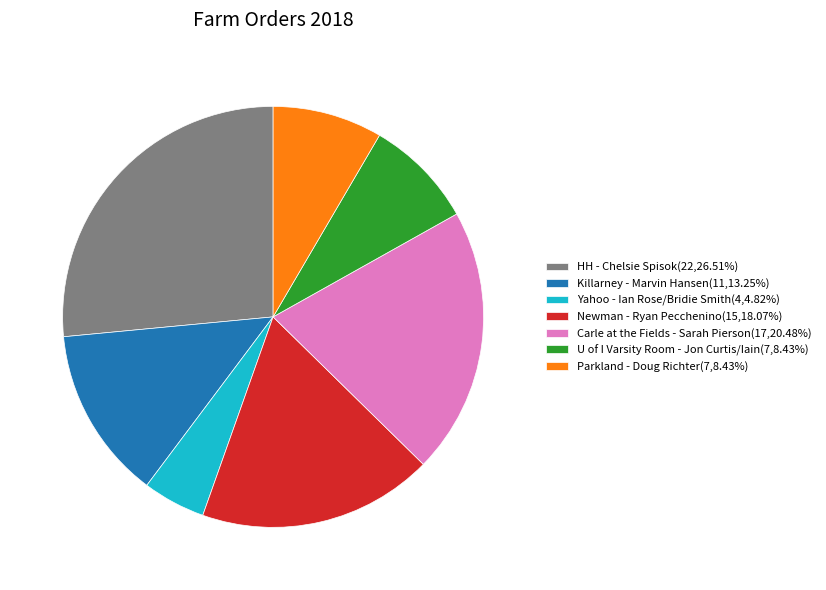

Combined, do HH - Chelsie Spisok(22,26.51%) and Parkland - Doug Richter(7,8.43%) account for over 50%?

No